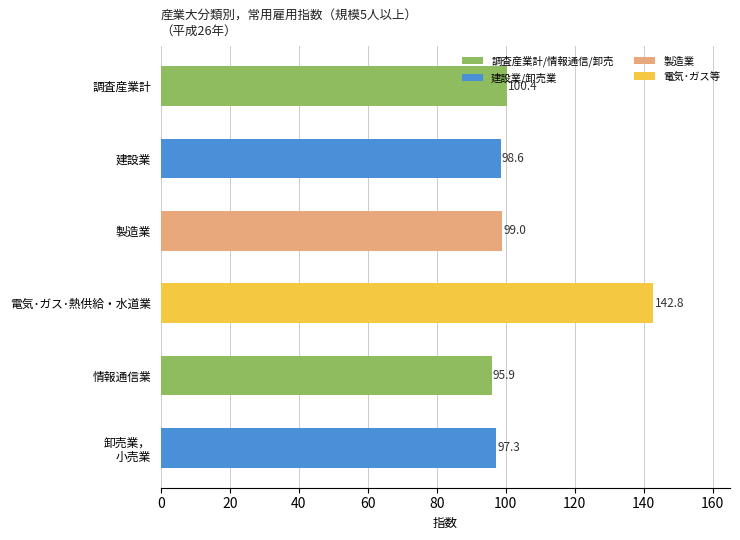

At which label is the value closest to 119?

調査産業計